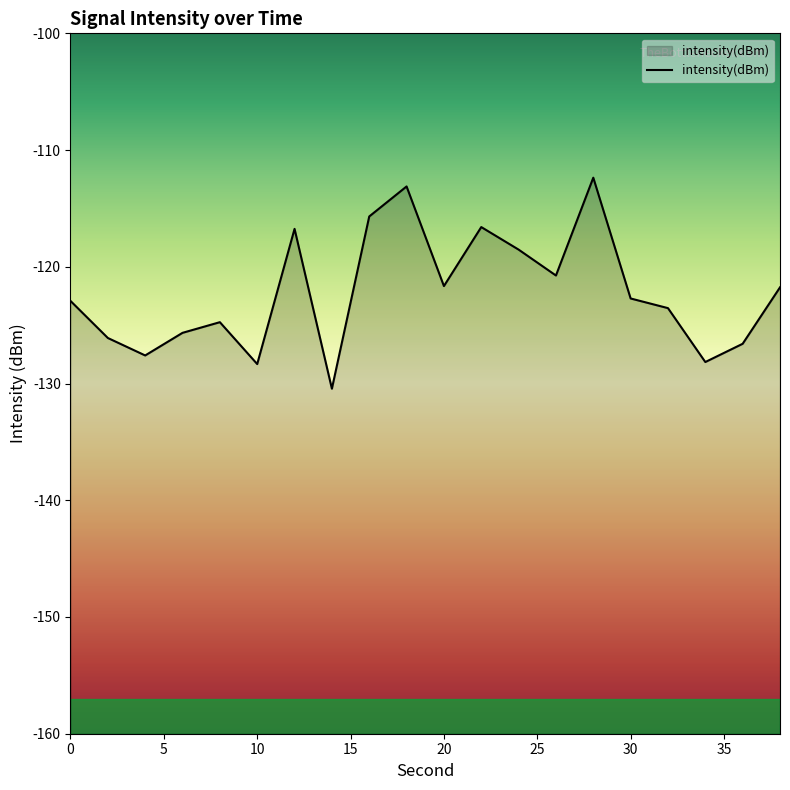

Reading left to right, transcribe all the data shown in this chart.

-122.9	-126.1	-127.6	-125.7	-124.7	-128.3	-116.8	-130.4	-115.7	-113.1	-121.7	-116.6	-118.5	-120.7	-112.4	-122.7	-123.5	-128.2	-126.6	-121.8